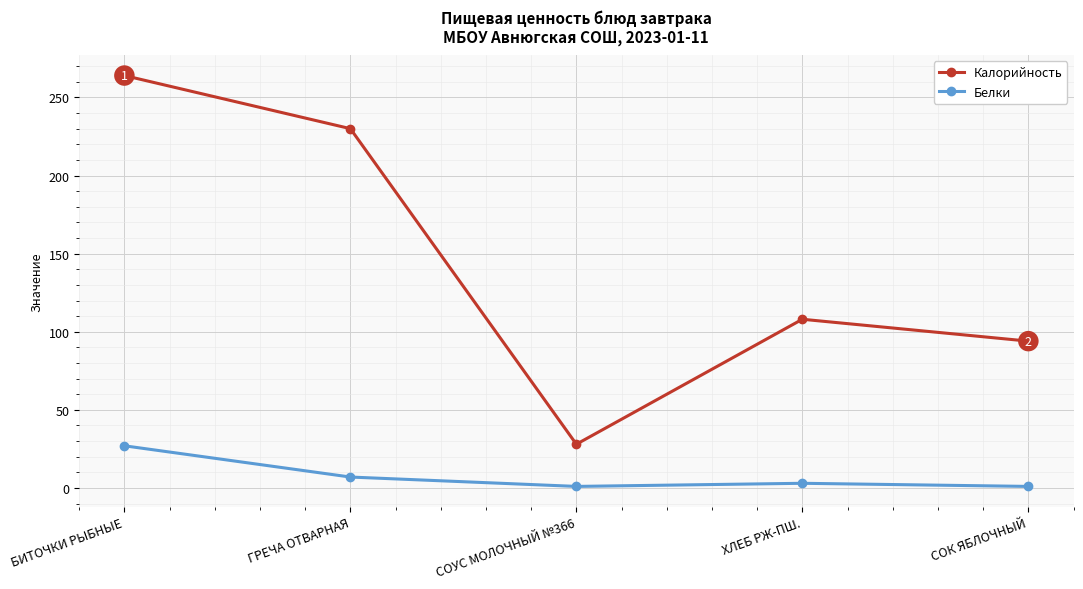

In Калорийность, how many points are higher than both neighbors (excluding endpoints)?

1